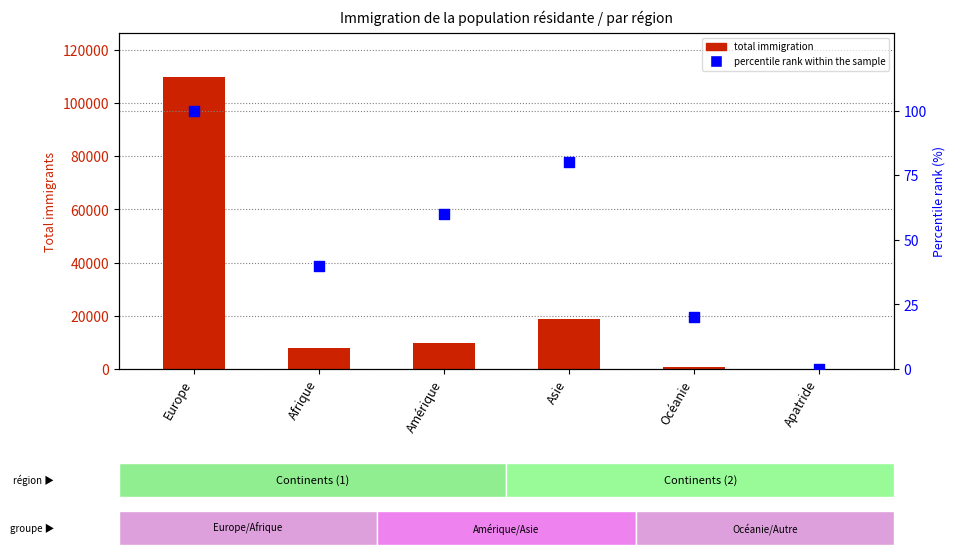

What is the total value across all series at Europe?

109996